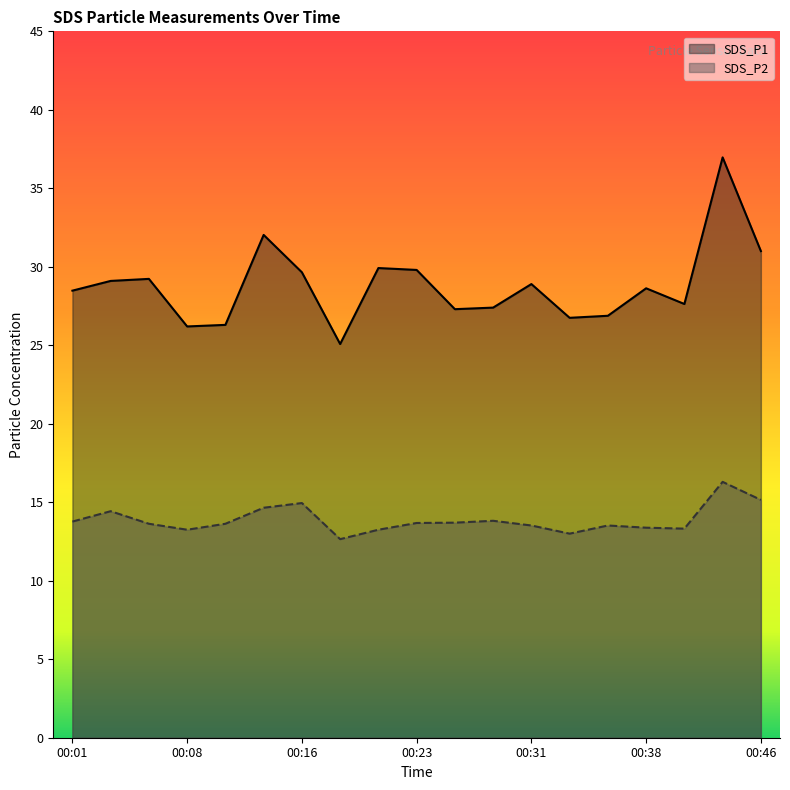

Between 00:28 and 00:06, which is larger?

00:06